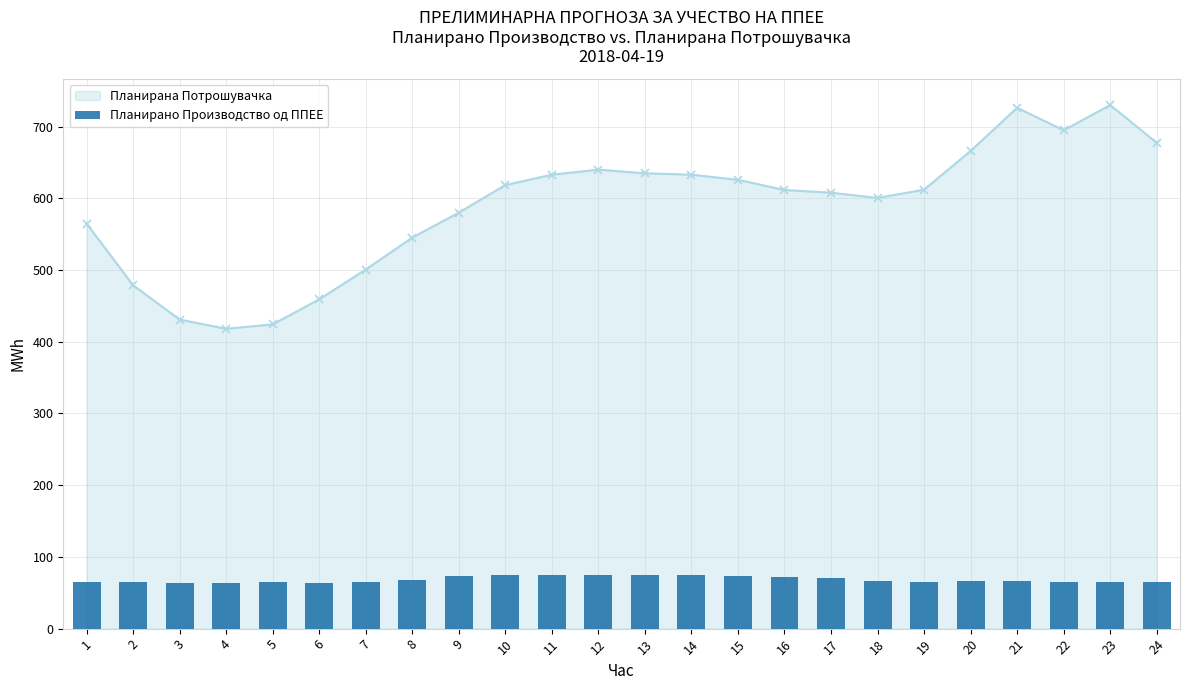

Between 5 and 1, which is larger?

1